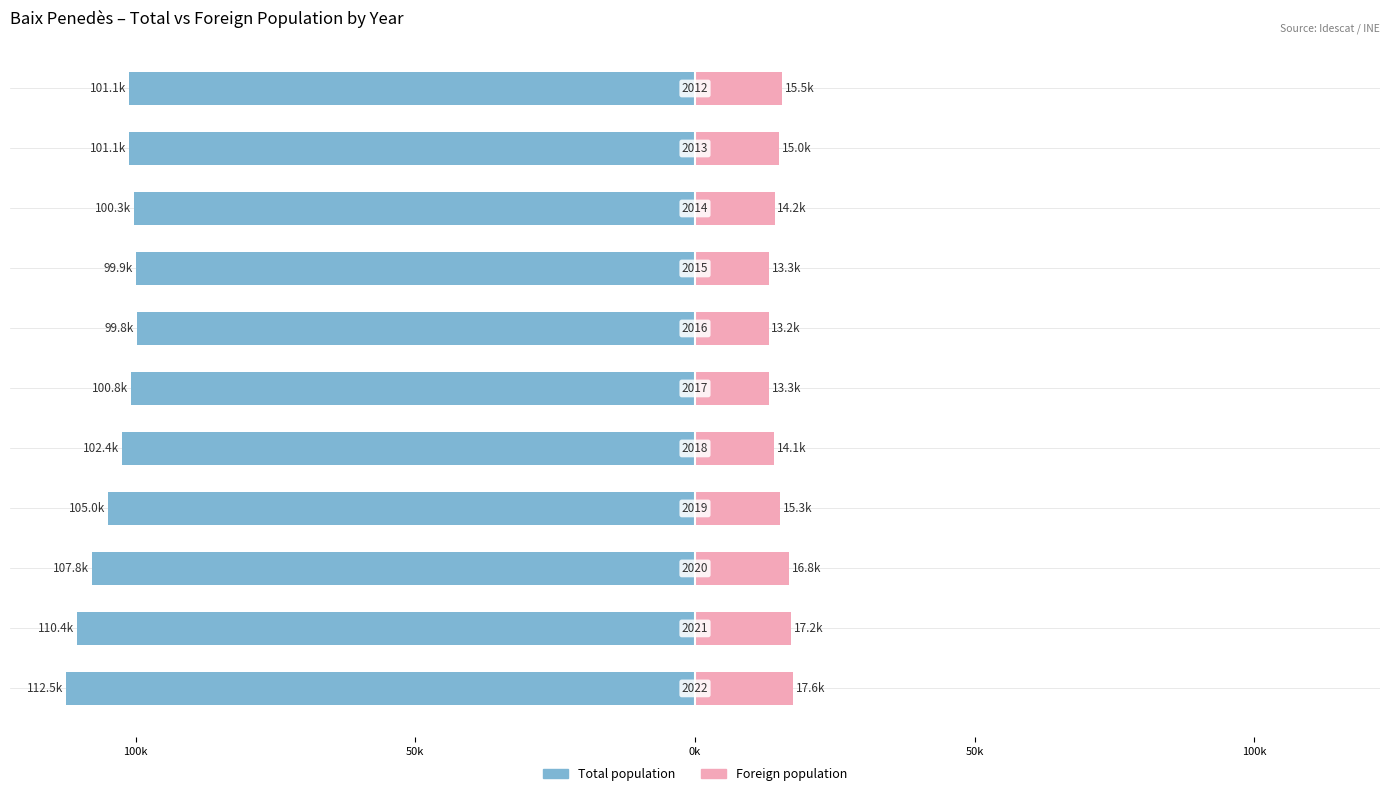

How many series are shown in this chart?

2